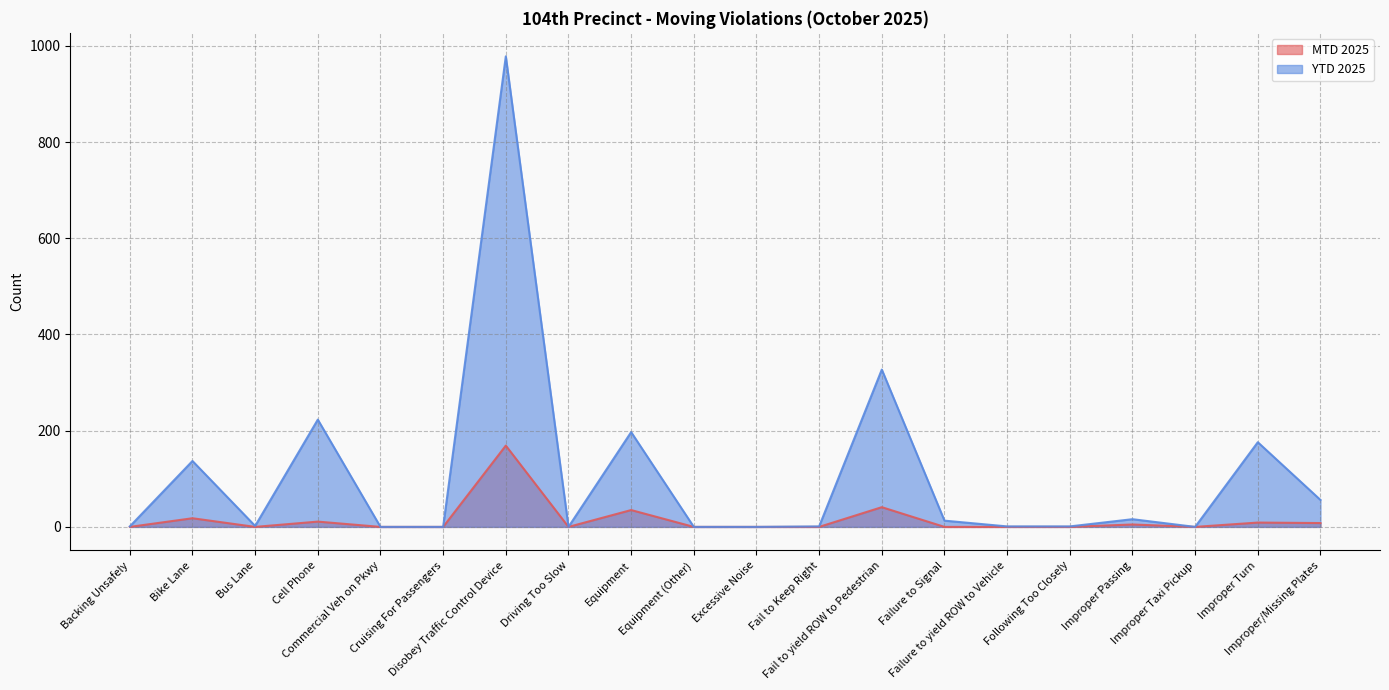

What are all the series names shown in the legend?

MTD 2025, YTD 2025